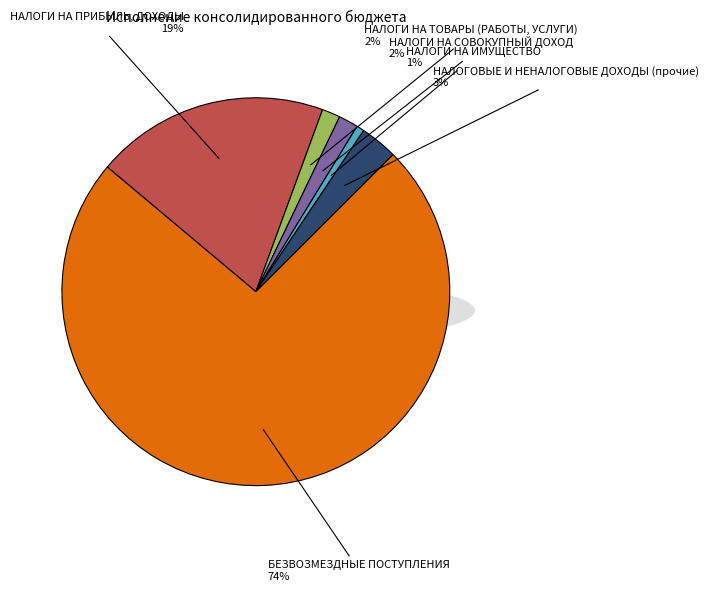

How many segments does this pie chart have?

6